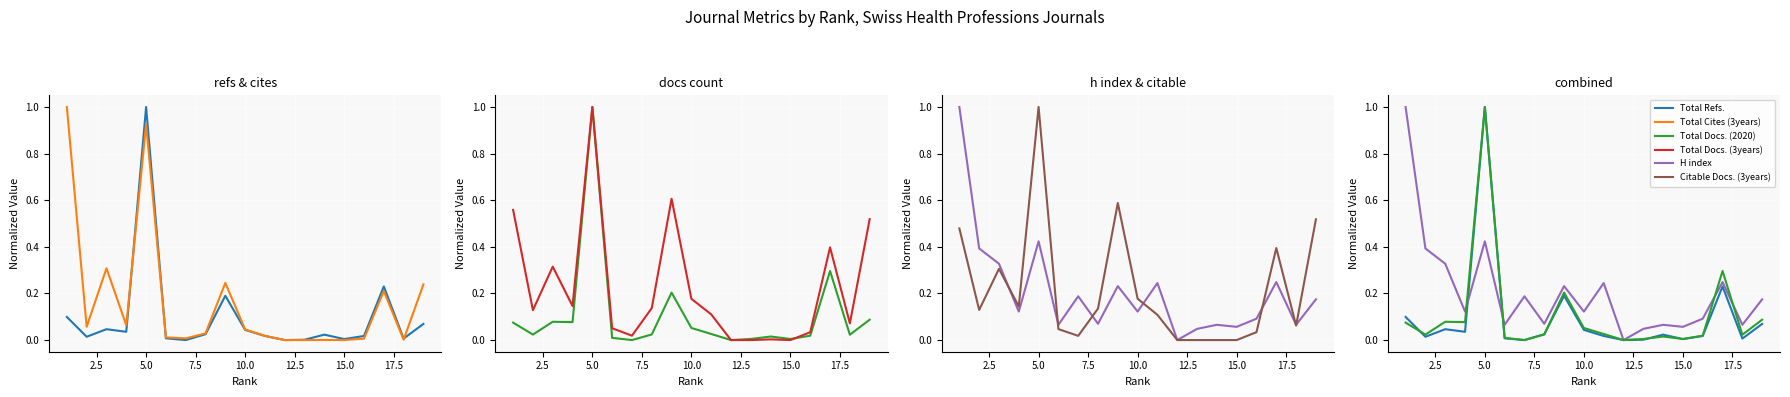

What position from the right is 2.5?

18